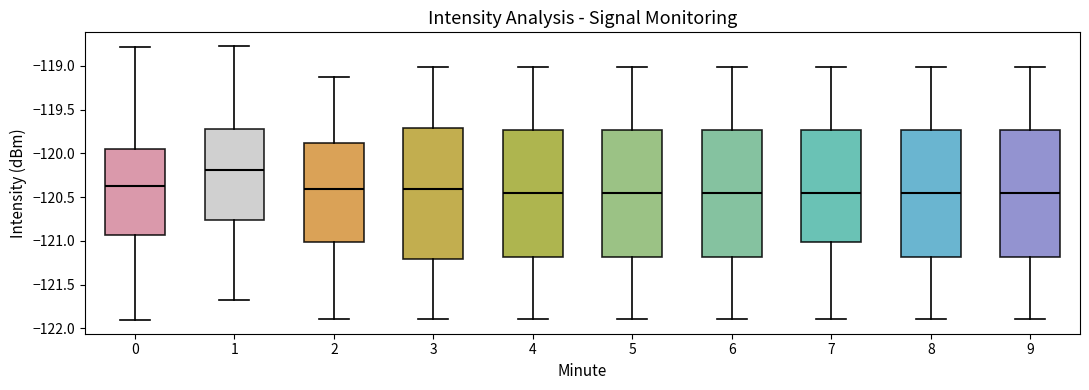

Reading left to right, transcribe this box plot: for each box, give where its median line is, the range the box spans, and where its two whiskers end, as read against the y-axis. The values are not printed on the chart, so give them approximately, as read against the axis.

0: median -120.35, box -120.95 to -119.95, whiskers -121.90 to -118.80
1: median -120.20, box -120.75 to -119.75, whiskers -121.70 to -118.75
2: median -120.40, box -121.00 to -119.90, whiskers -121.90 to -119.10
3: median -120.40, box -121.20 to -119.70, whiskers -121.90 to -119.00
4: median -120.45, box -121.20 to -119.75, whiskers -121.90 to -119.00
5: median -120.45, box -121.20 to -119.75, whiskers -121.90 to -119.00
6: median -120.45, box -121.20 to -119.75, whiskers -121.90 to -119.00
7: median -120.45, box -121.00 to -119.75, whiskers -121.90 to -119.00
8: median -120.45, box -121.20 to -119.75, whiskers -121.90 to -119.00
9: median -120.45, box -121.20 to -119.75, whiskers -121.90 to -119.00